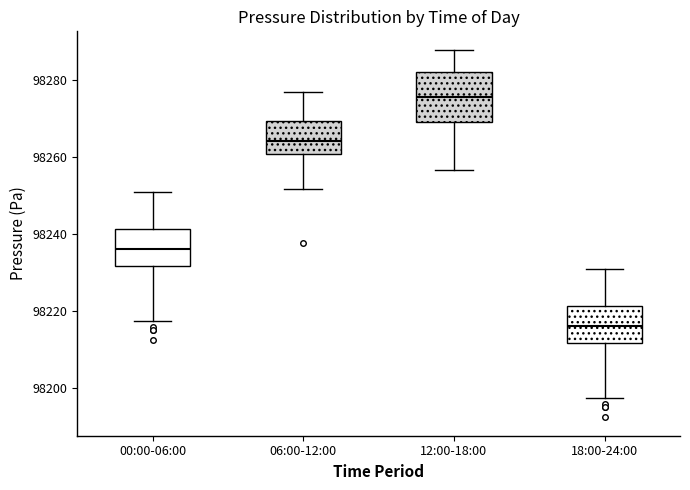

Which box has the highest median line?

12:00-18:00